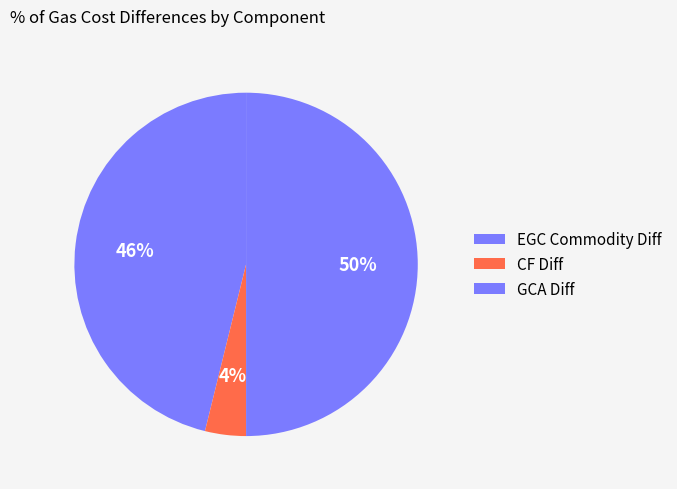

Is there a majority slice in this chart?

No